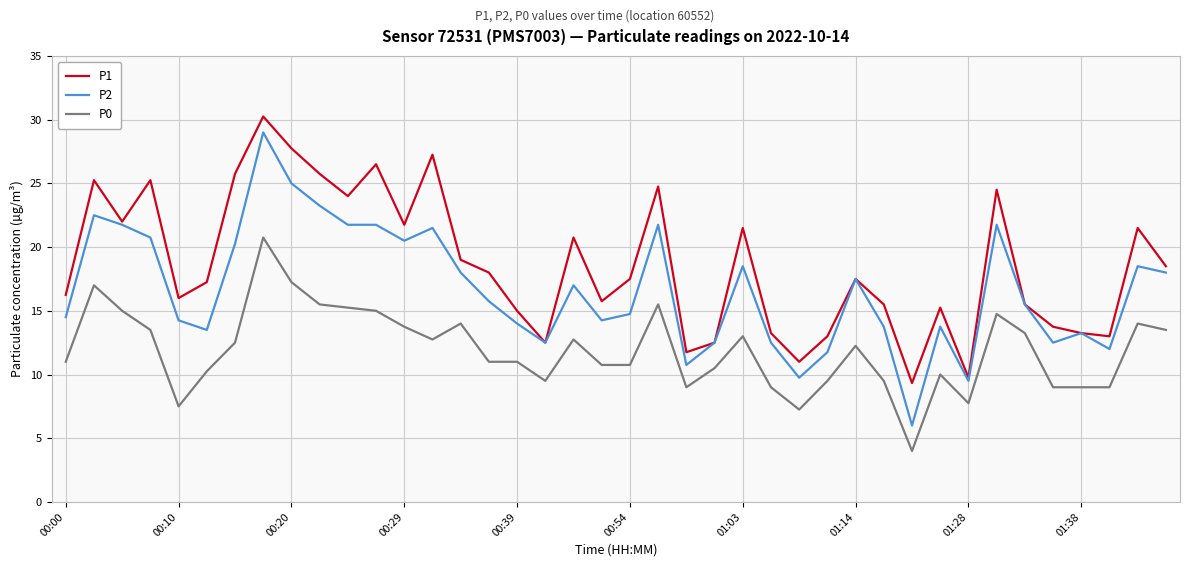

Which series has the widest spread of values?

P2